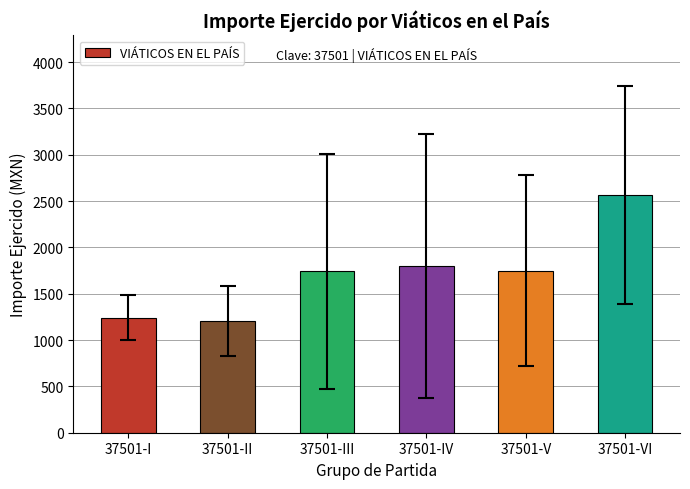

What is the approximate value at 37501-IV?

1800.0